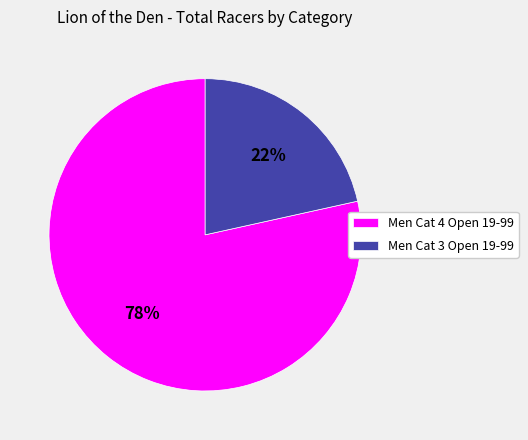

What is the smallest slice in the pie chart?

Men Cat 3 Open 19-99